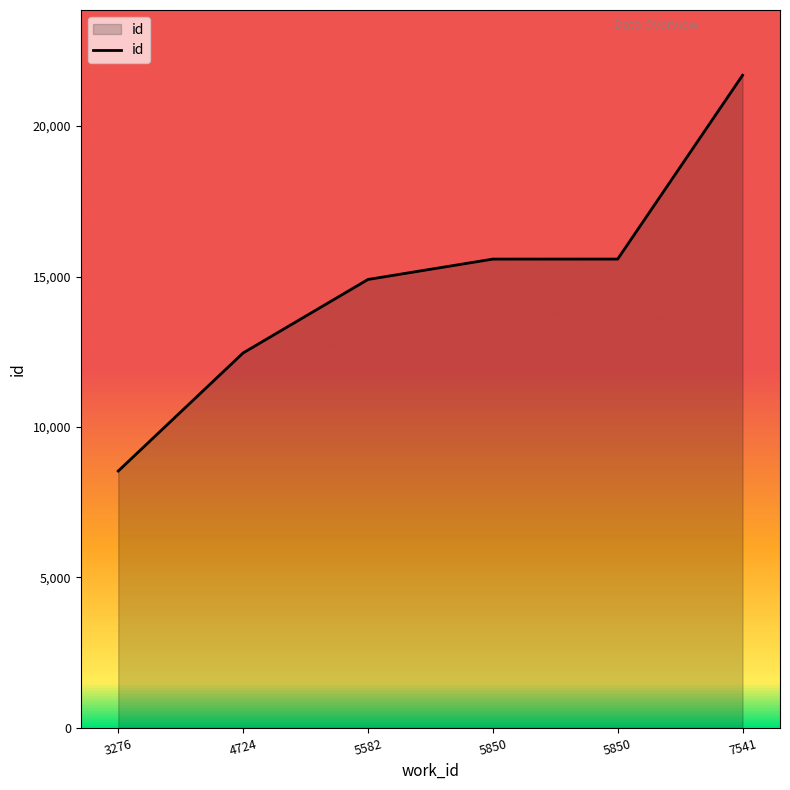

Count the number of data series in this chart.

1